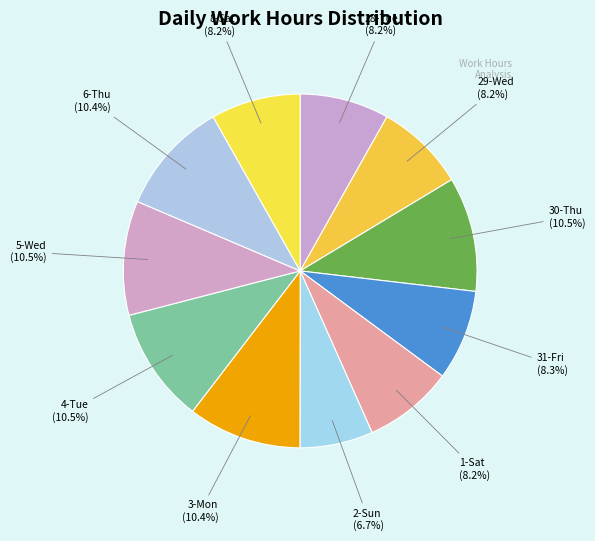

Is 6-Thu the majority of the pie?

No